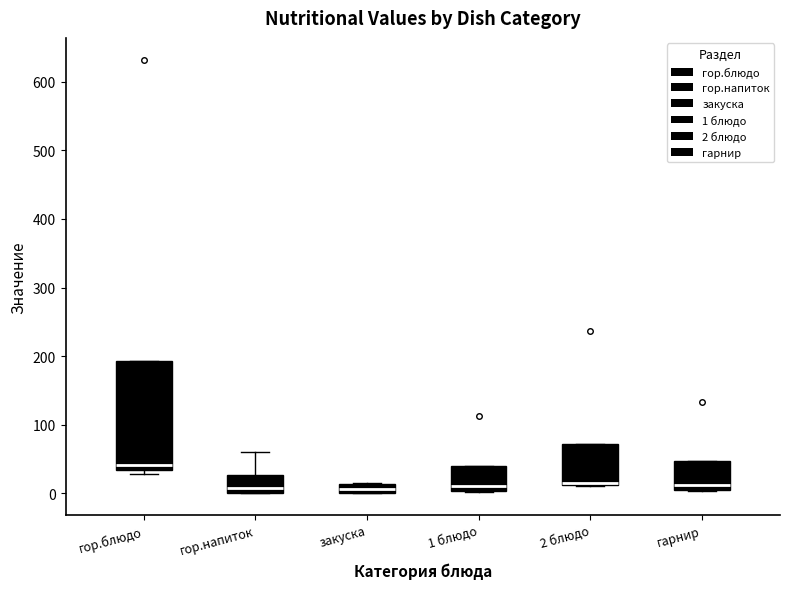

Where is the lower edge of the box for закуска on the y-axis? The values are not printed on the chart, so give them approximately, as read against the axis.

0